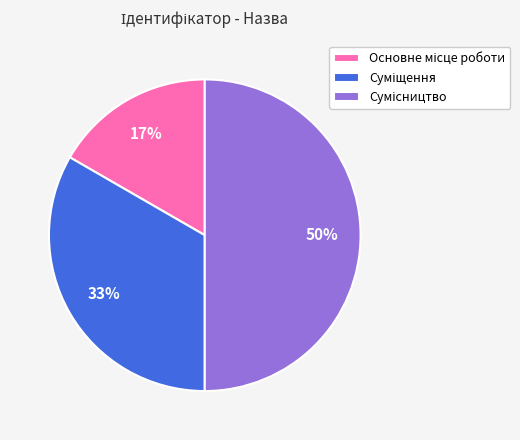

To the nearest percent, what is the average slice percentage?

33%